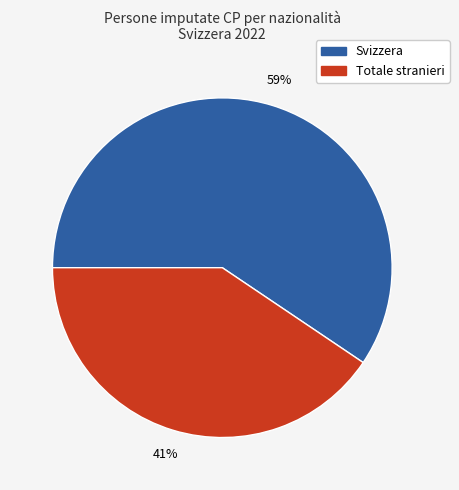

Is the sum of Totale stranieri and Svizzera greater than half?

Yes